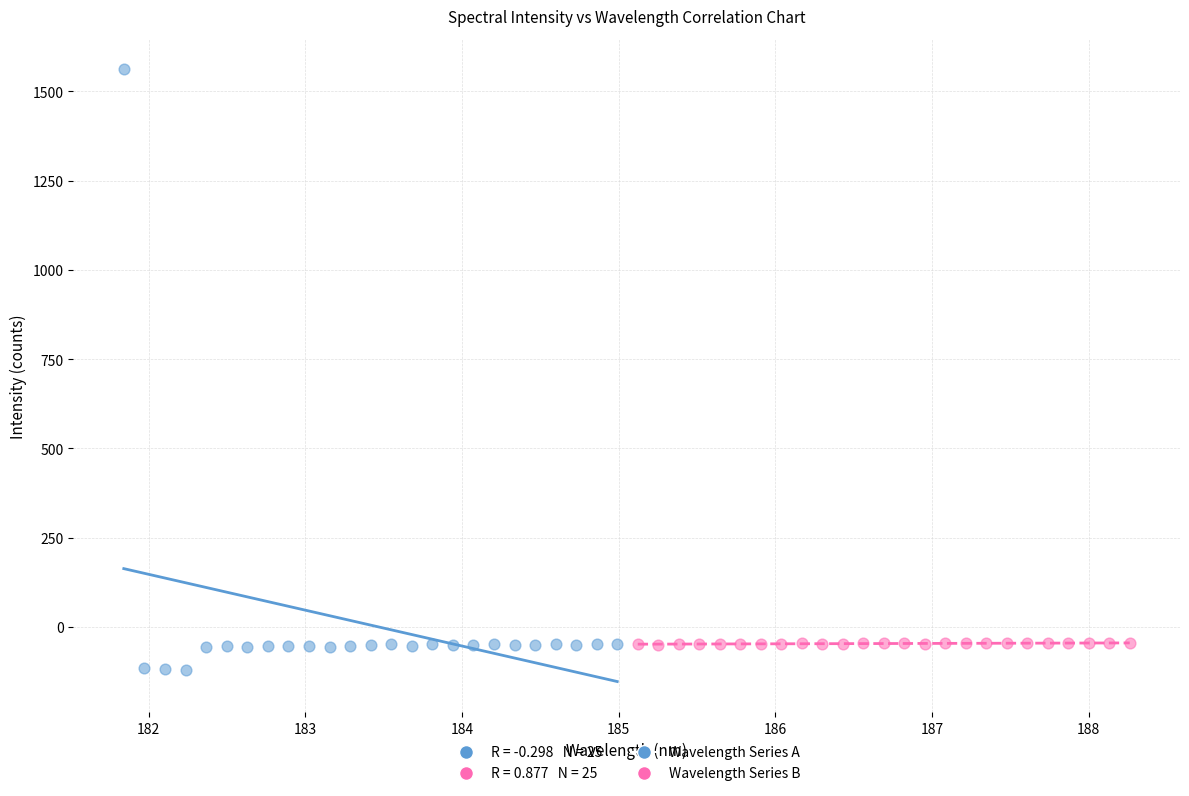

Which series contains the highest Y value?

Wavelength Series A